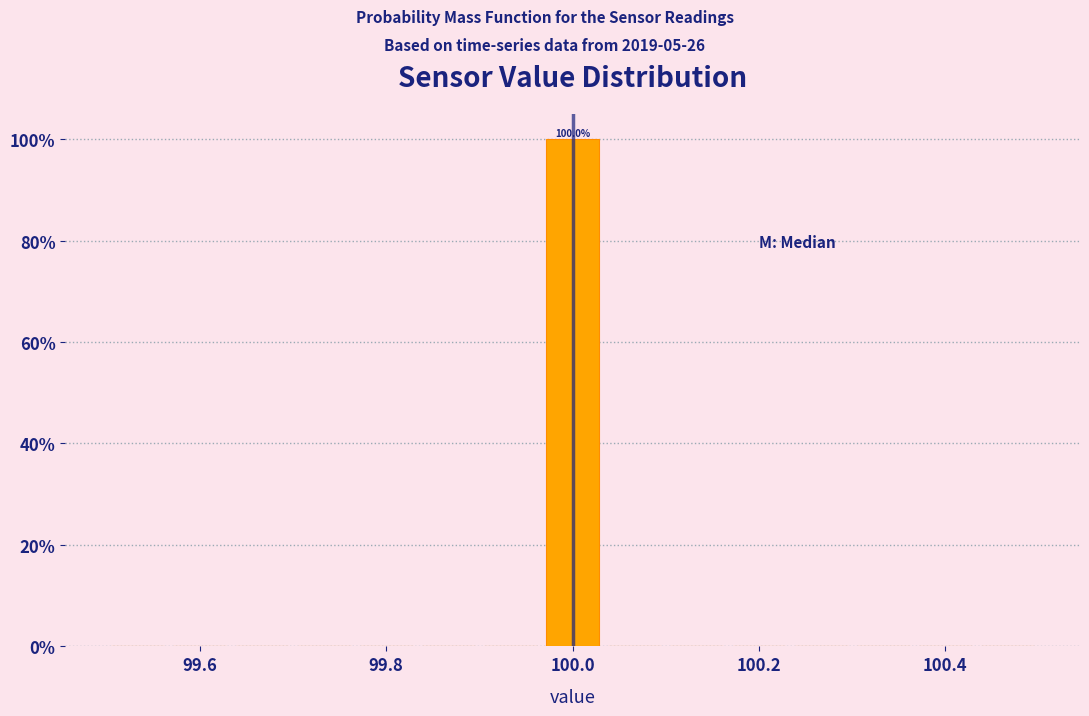

Read against the x-axis, roughly where is the centre of the tallest bar?

100.00